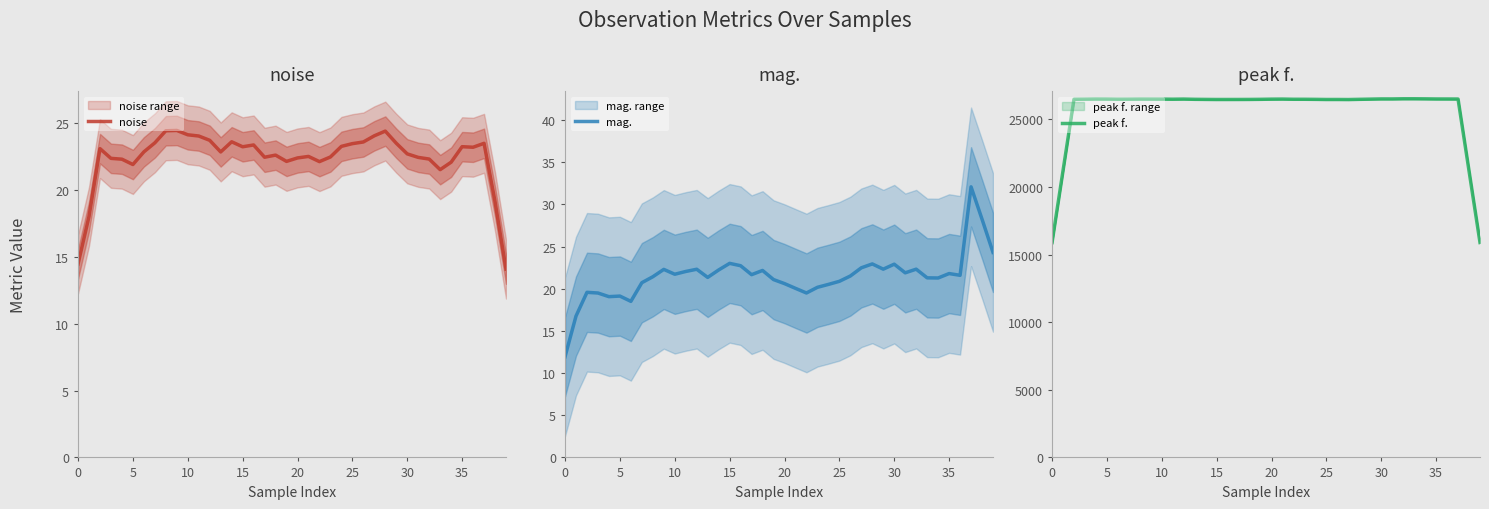

At which category is the sum across all series the highest?

32